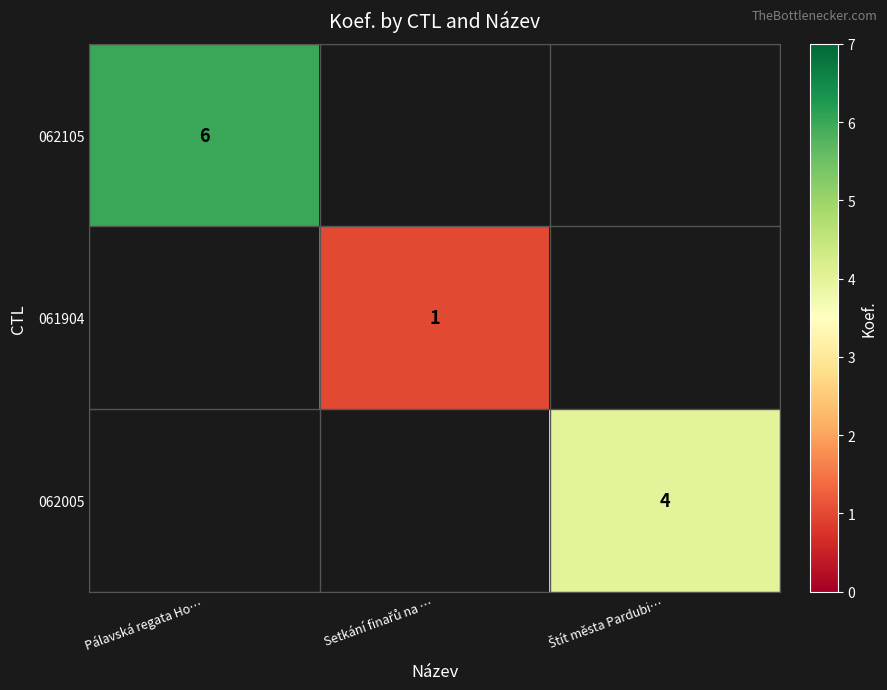

Rank the series at Štít města Pardubi… from highest to lowest value.

062105, 061904, 062005